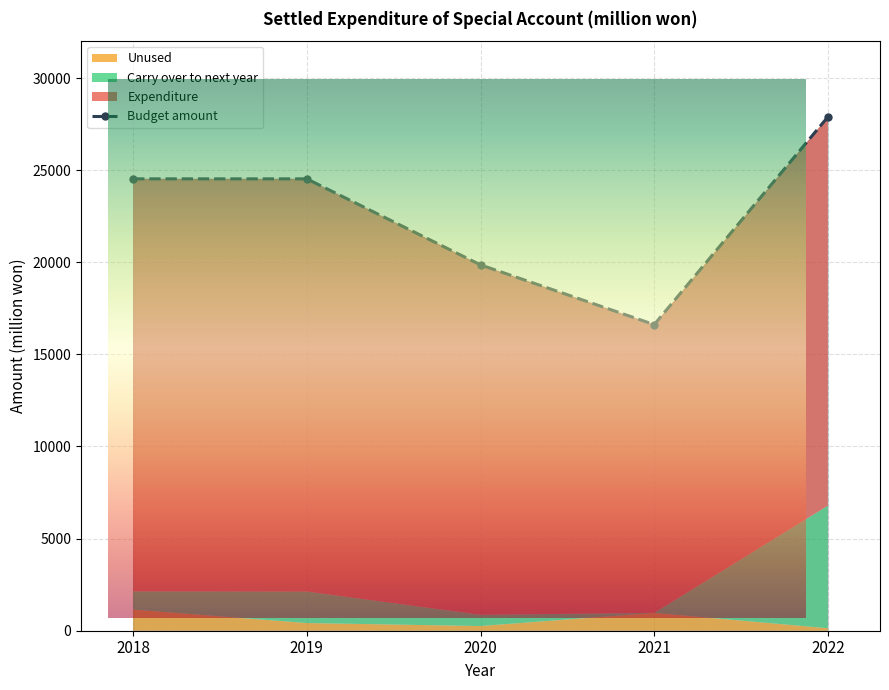

Which series has the largest total across all categories?

Budget amount